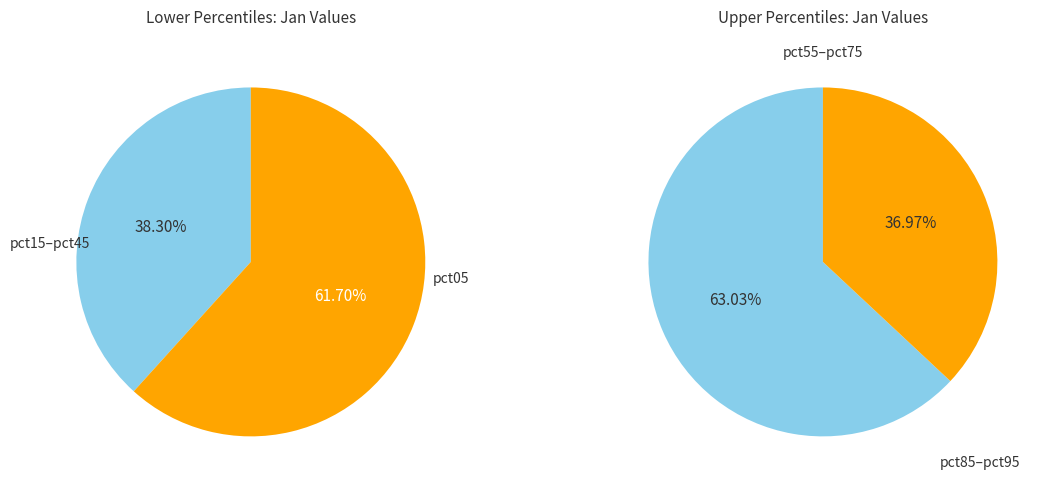

What is the largest slice in the pie chart?

pct05